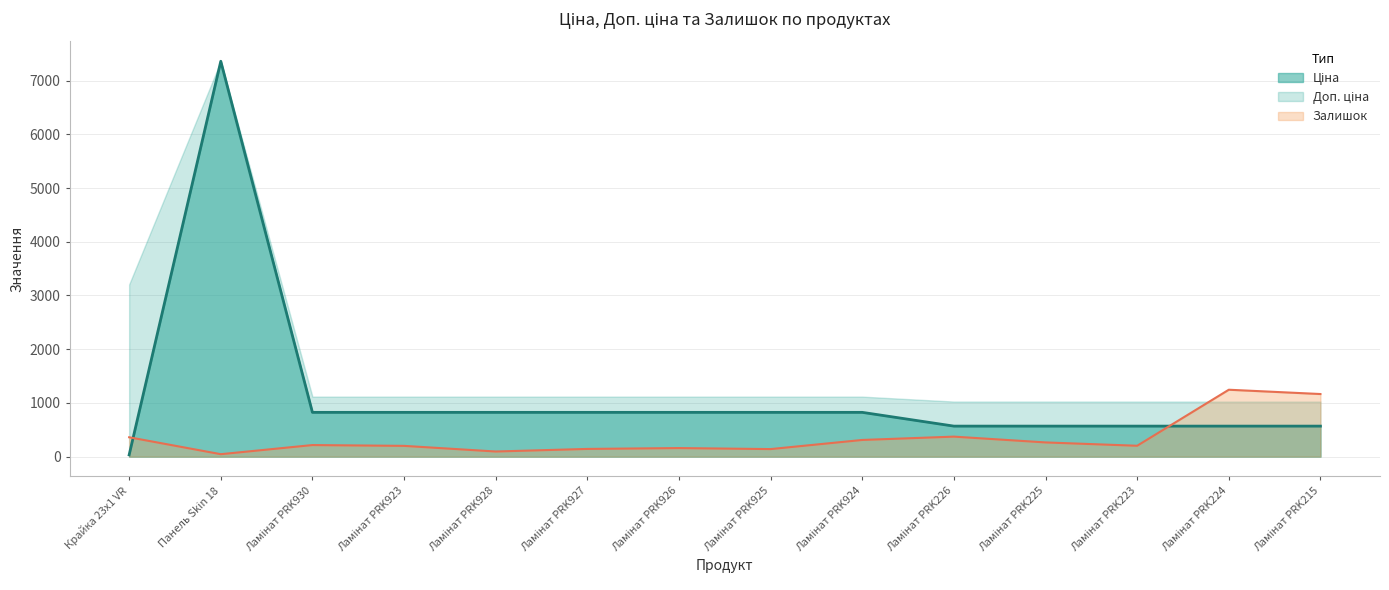

True or false: Залишок has more than 1 points higher than both neighbors.

True